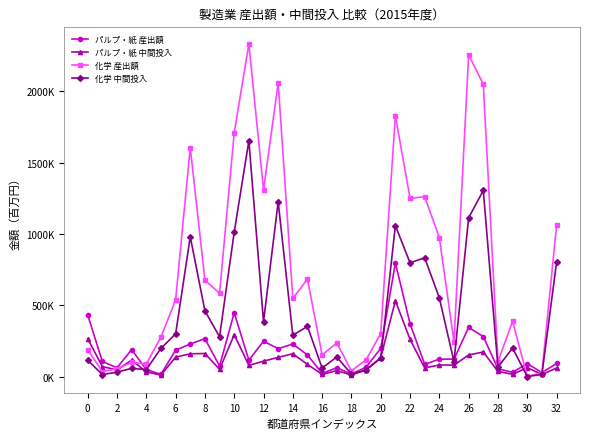

Does the chart have visible grid lines?

No